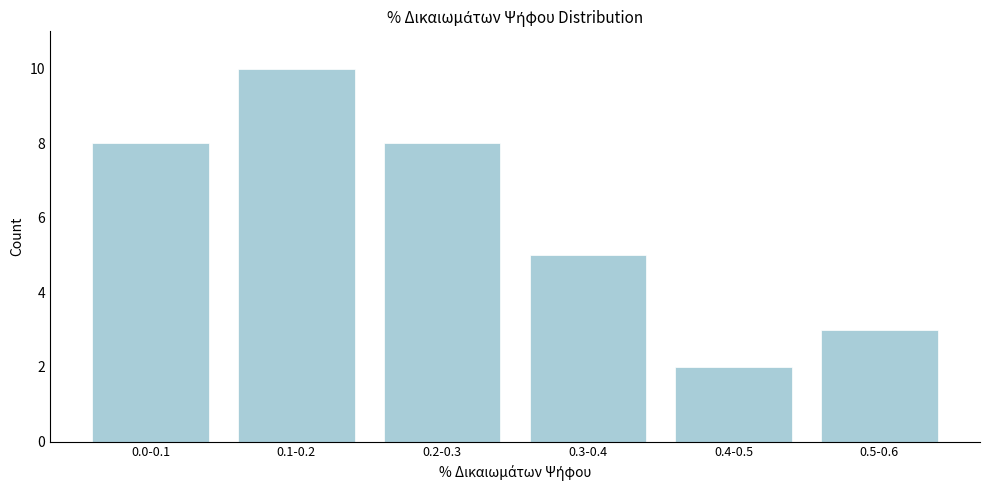

Reading right to left, extract all data points from this chart.

3	2	5	8	10	8